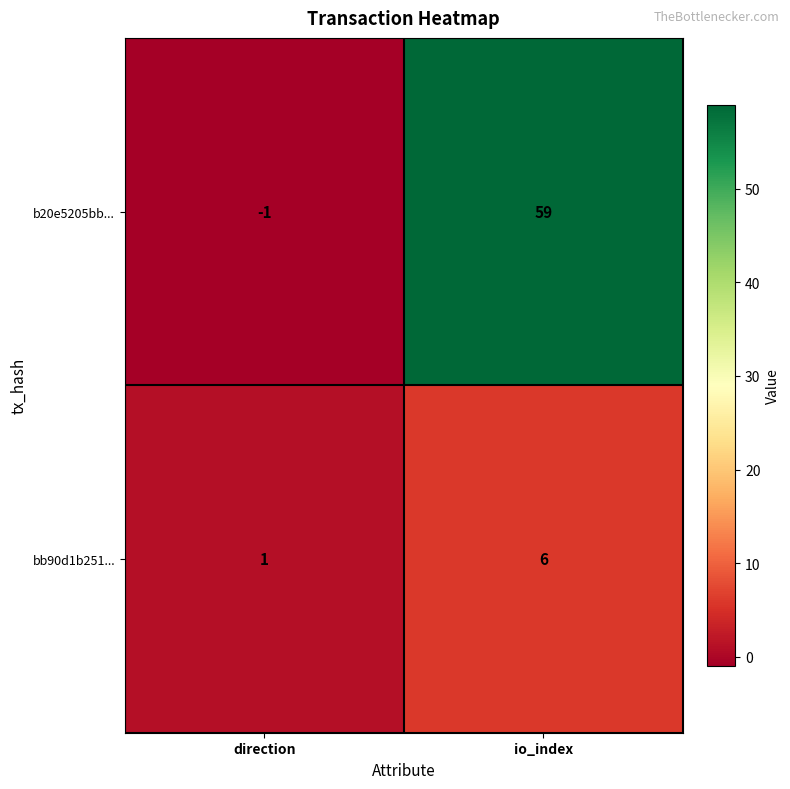

At which category does the chart reach its minimum across all series?

direction